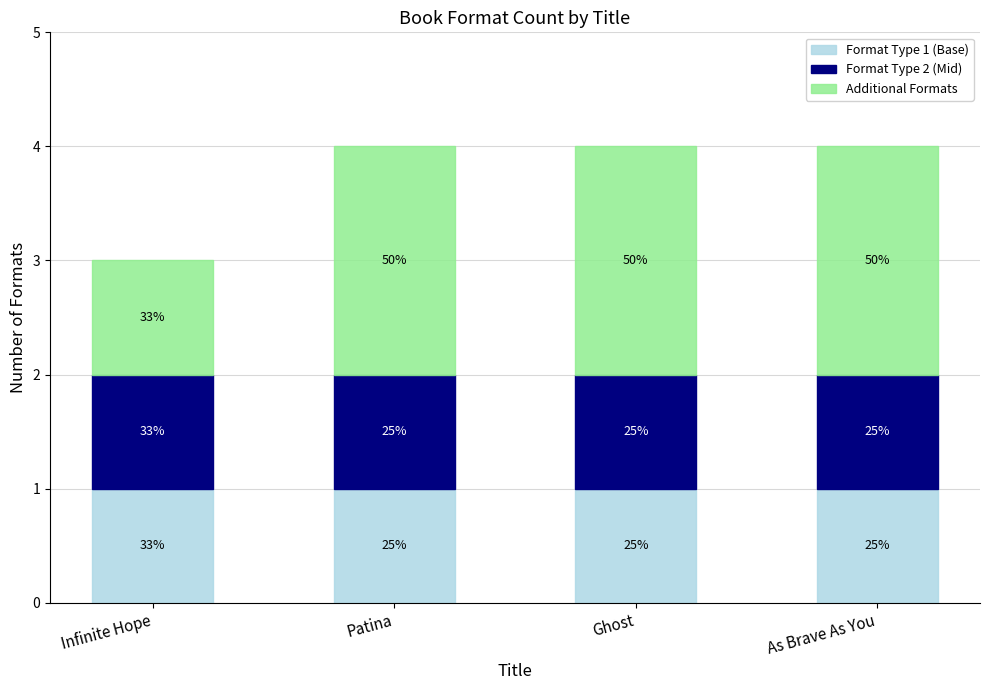

Is it true that Format Type 2 (Mid) equals 1 at As Brave As You?

True